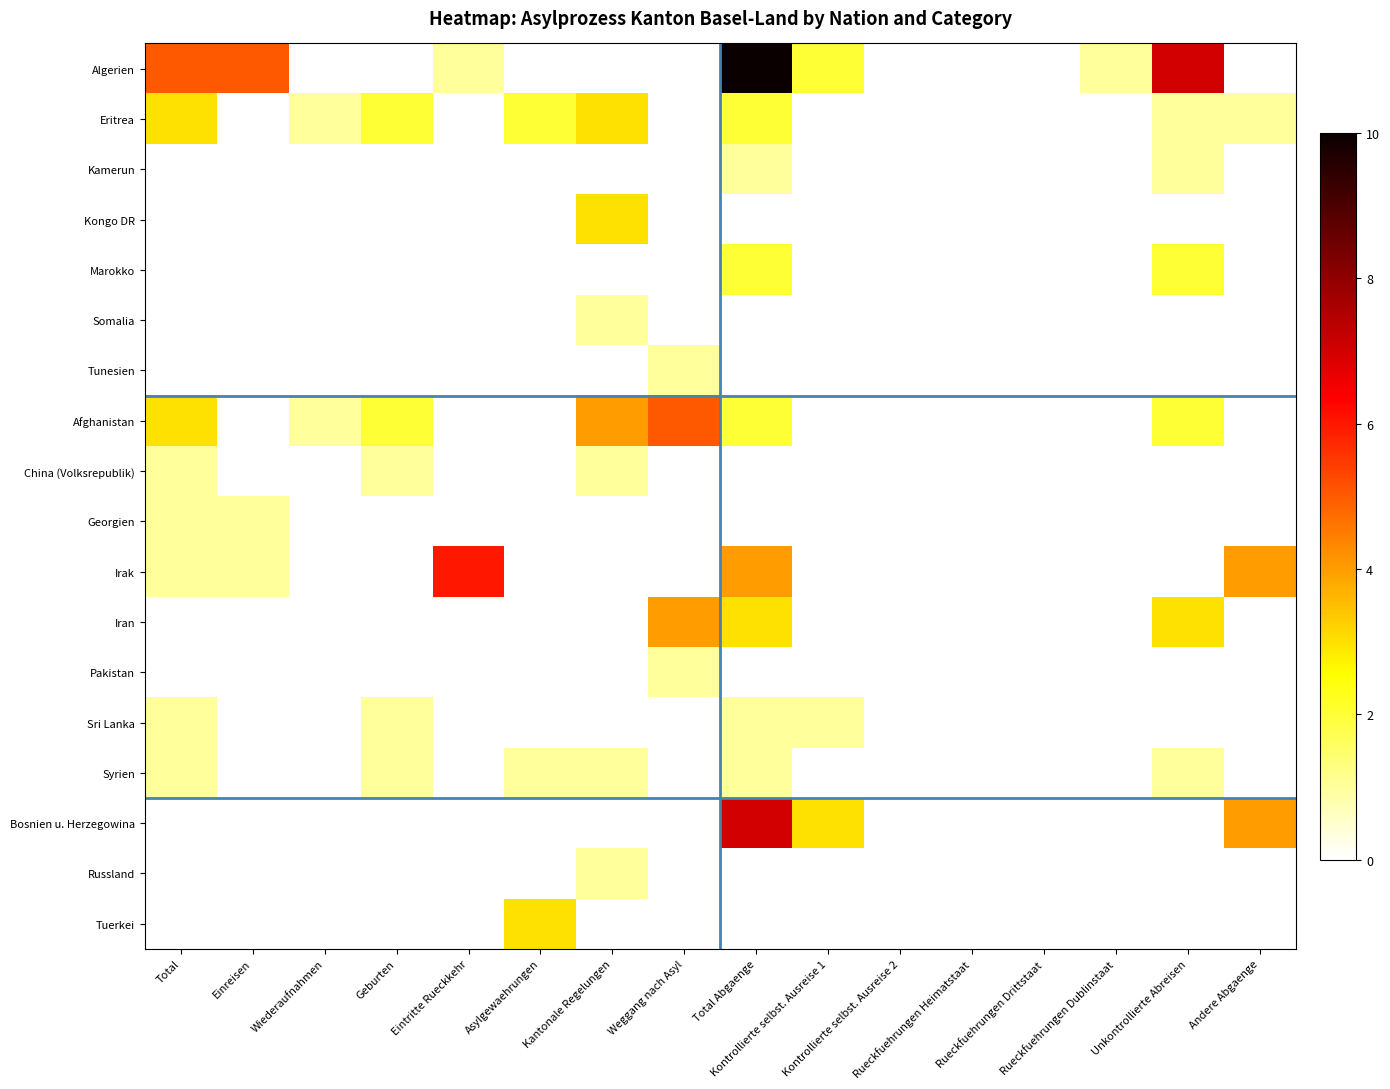

Which series has the largest total across all categories?

Algerien